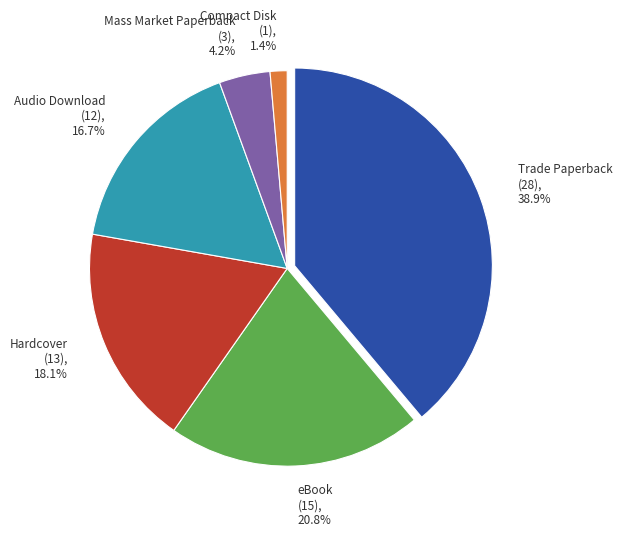

To the nearest percent, what portion does eBook represent?

21%